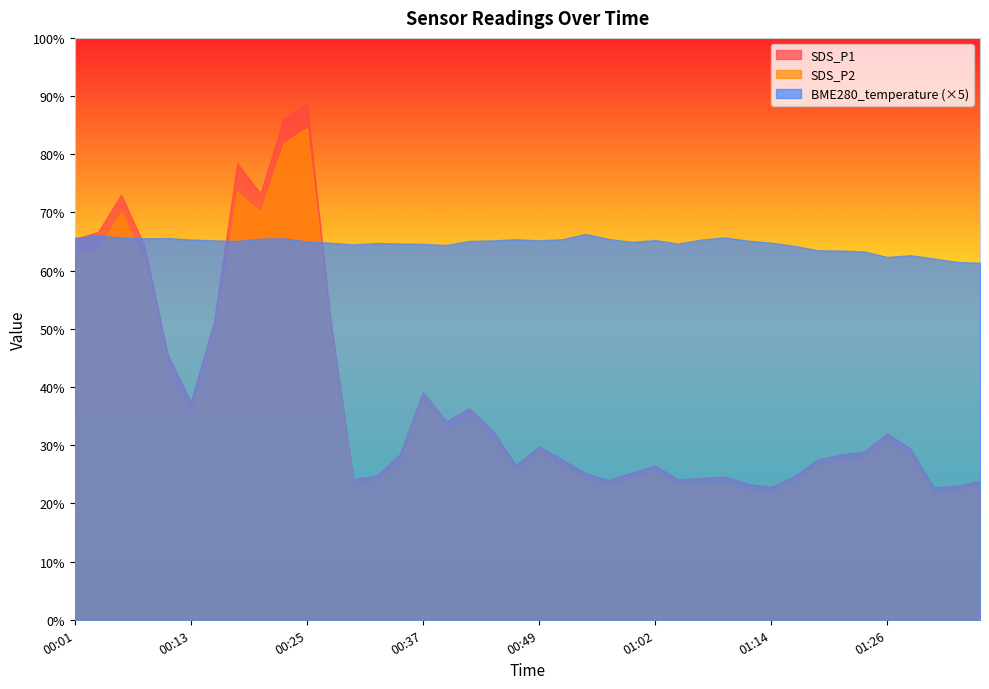

Which has a higher value, 01:14 or 01:04?

01:04